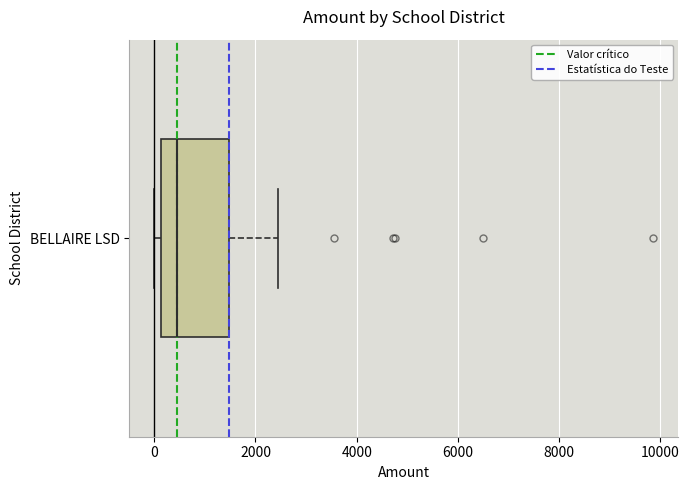

Where does the right whisker of the box for BELLAIRE LSD end on the x-axis? The values are not printed on the chart, so give them approximately, as read against the axis.

2400